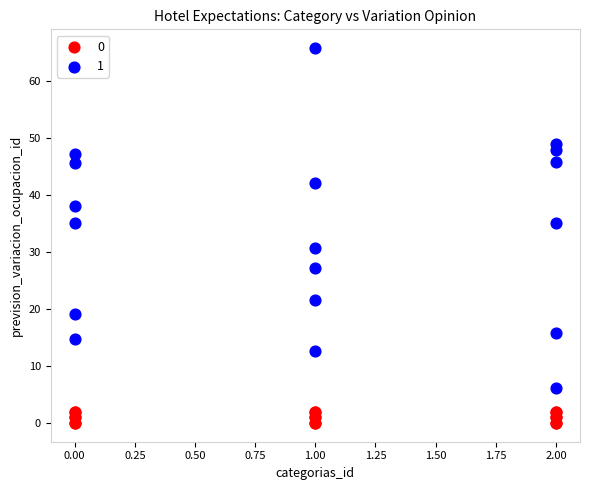

What are all the series names shown in the legend?

0, 1